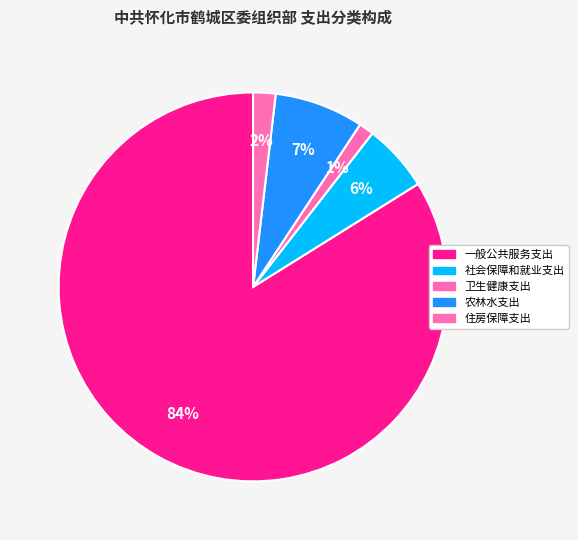

What is the change in value from 一般公共服务支出 to 社会保障和就业支出?

-1019.8